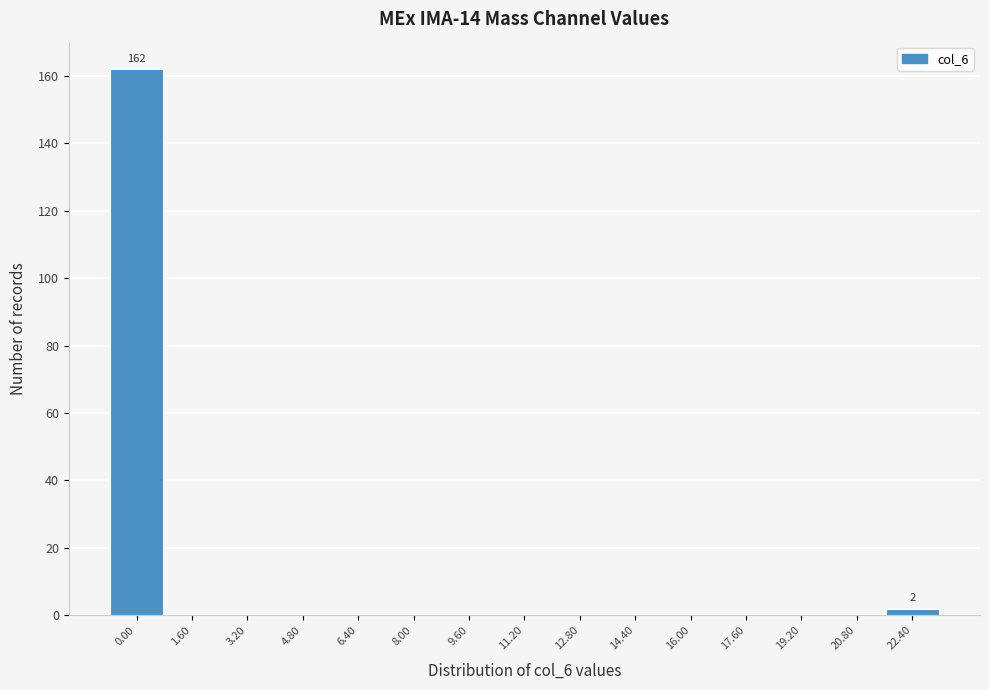

Reading left to right, transcribe all the data shown in this chart.

0.00=162	1.60=0	3.20=0	4.80=0	6.40=0	8.00=0	9.60=0	11.20=0	12.80=0	14.40=0	16.00=0	17.60=0	19.20=0	20.80=0	22.40=2